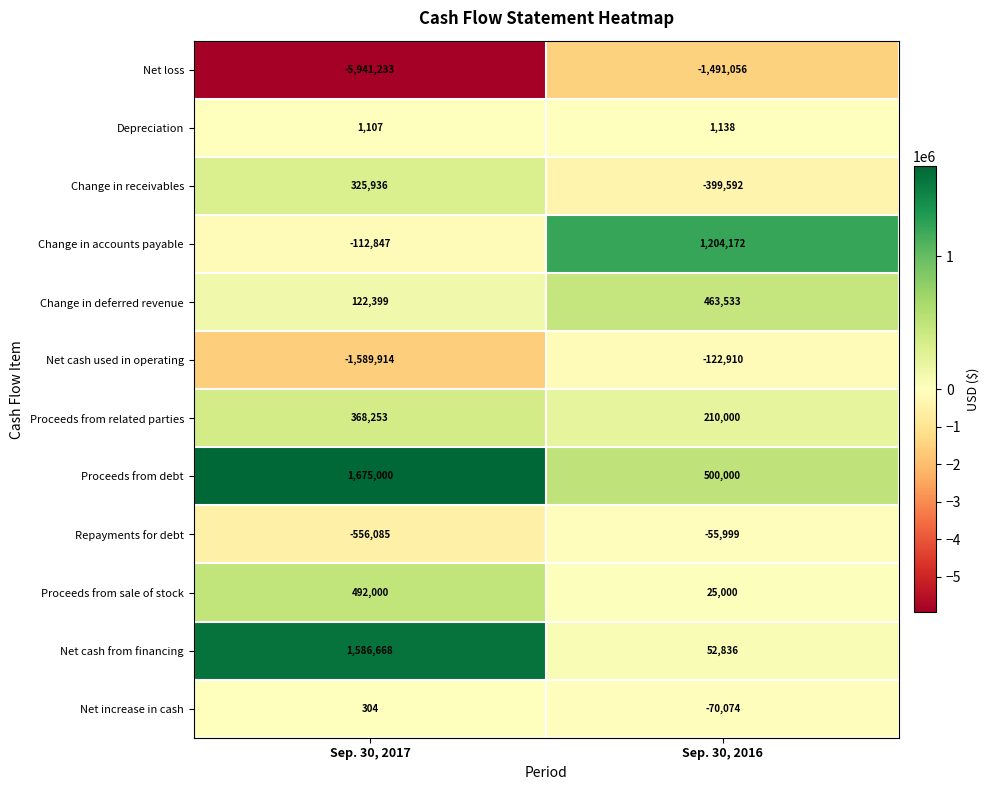

At which category is the sum across all series the highest?

Sep. 30, 2016